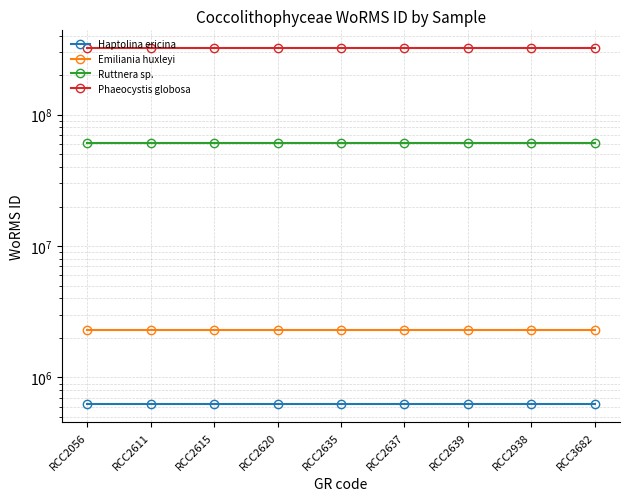

What is the total value across all series at RCC2637?

384495056